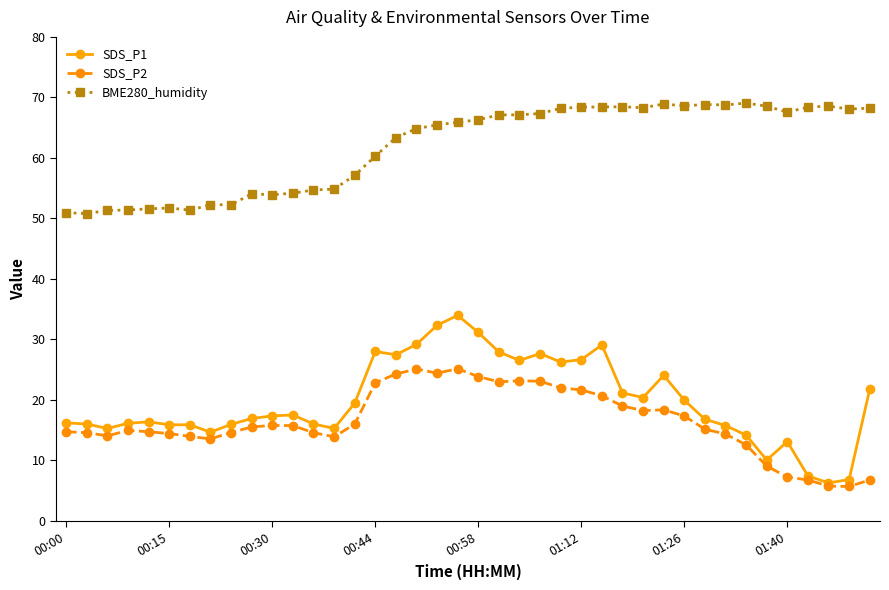

True or false: SDS_P1 has more than 0 points higher than both neighbors.

True